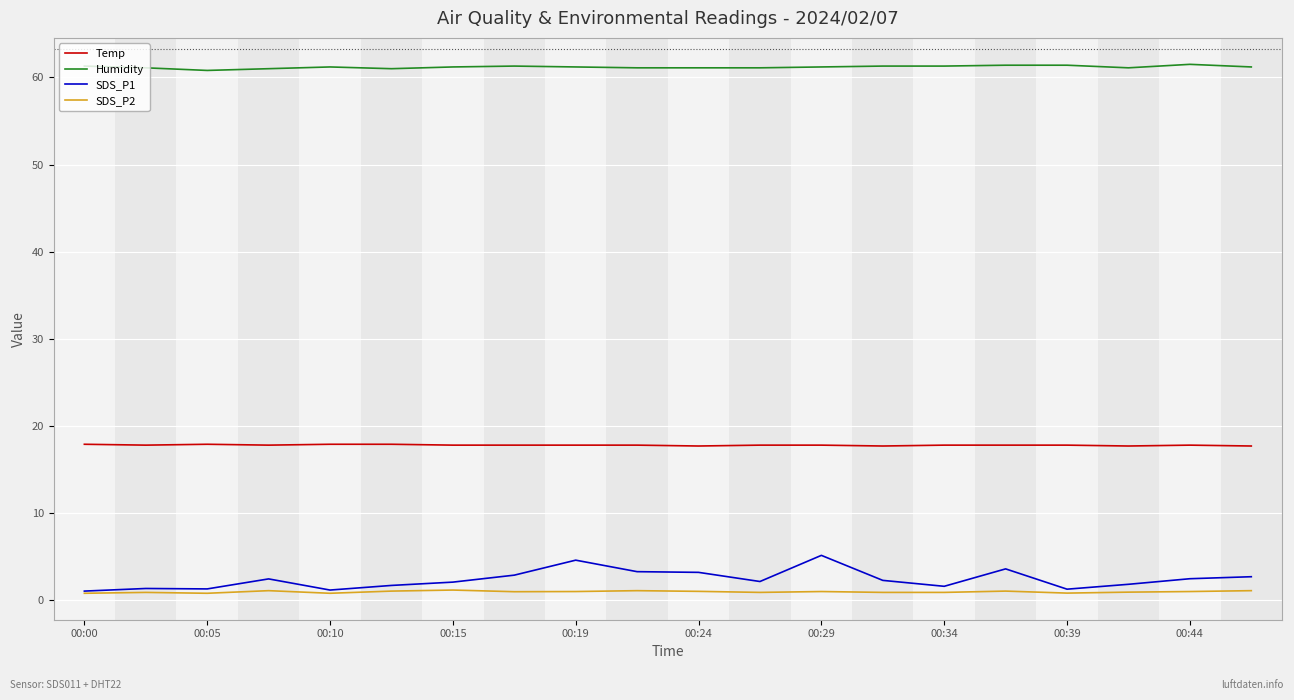

List the series in order of their peak value, lowest first.

SDS_P2, SDS_P1, Temp, Humidity